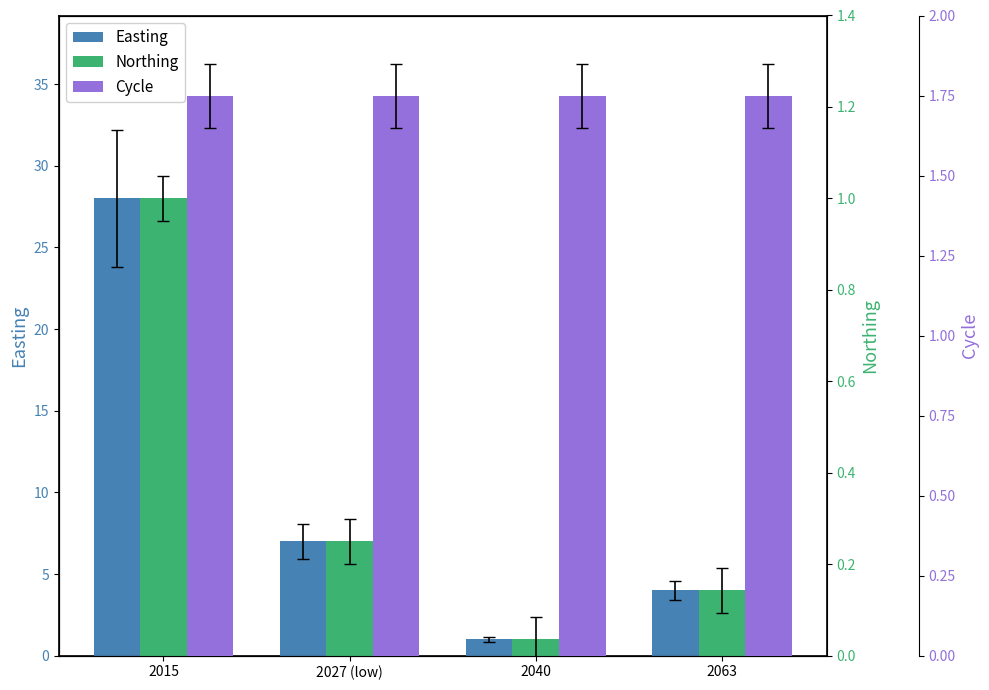

Which series has the largest total across all categories?

Easting